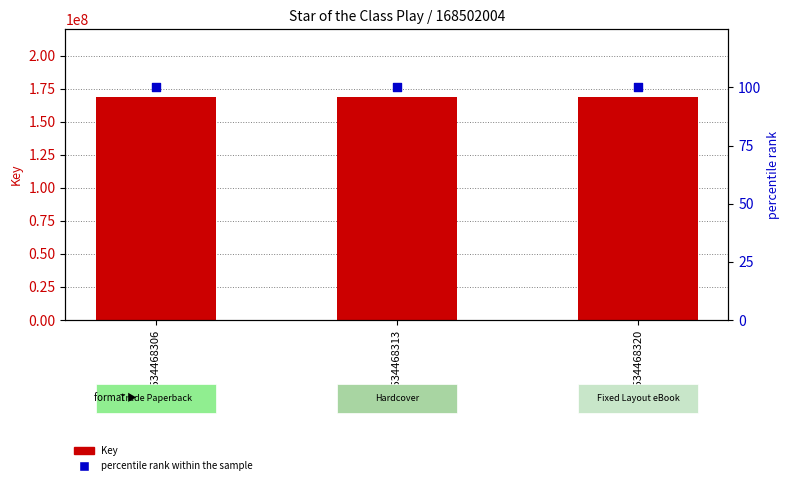

Which series has the largest total across all categories?

Key